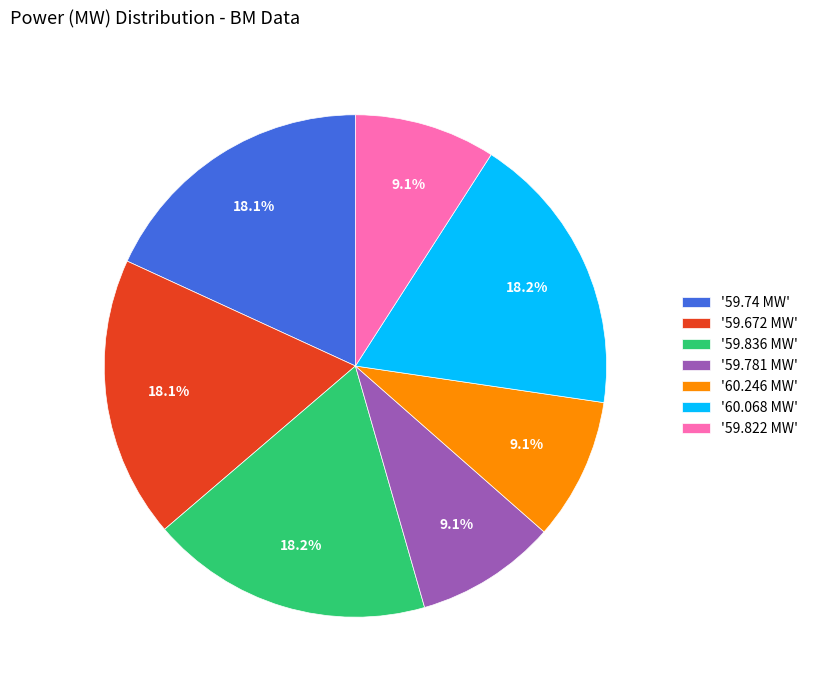

Combined, what portion of the pie is '59.781 MW' and '60.246 MW'?

18.2%